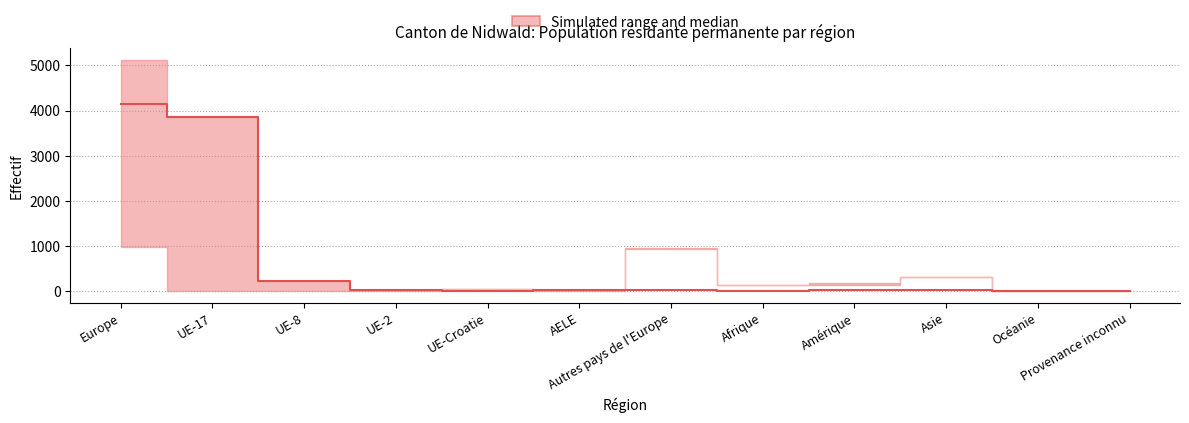

Which has a higher value, Amérique or Autres pays de l'Europe?

Amérique